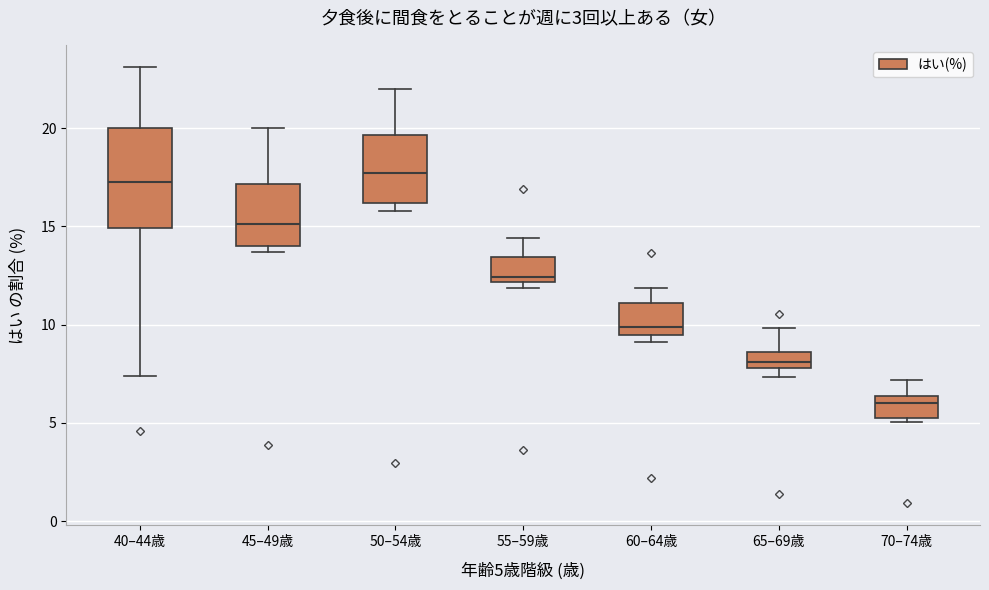

Which box's median line is the lowest?

70–74歳